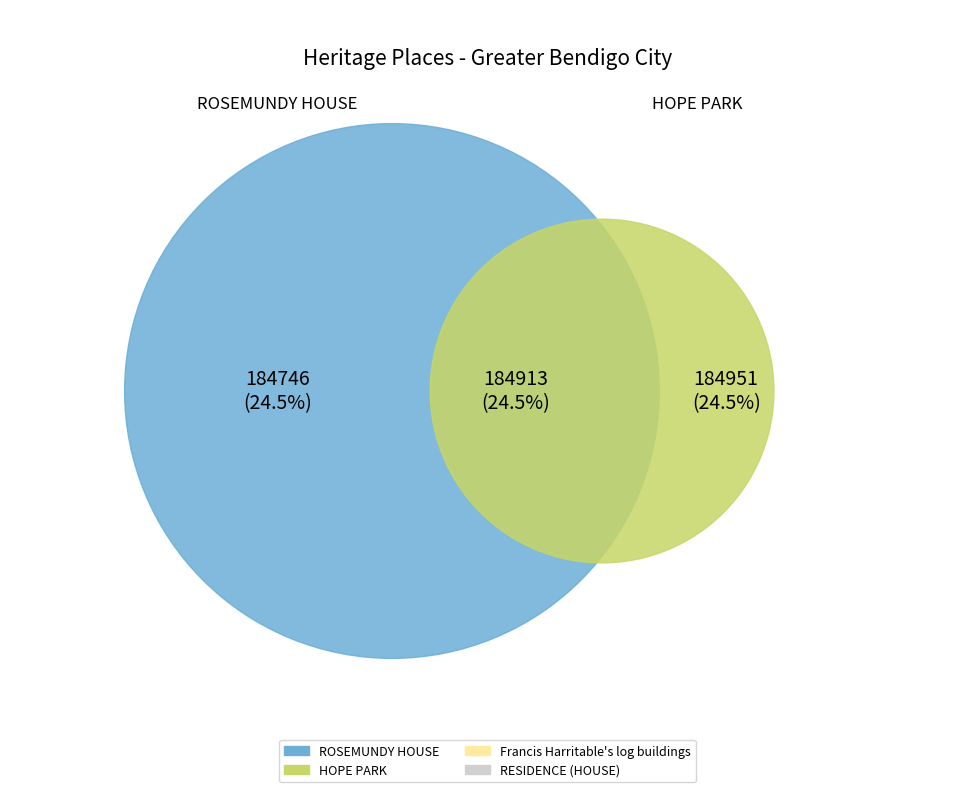

Does HOPE PARK account for over 50% of the chart?

No